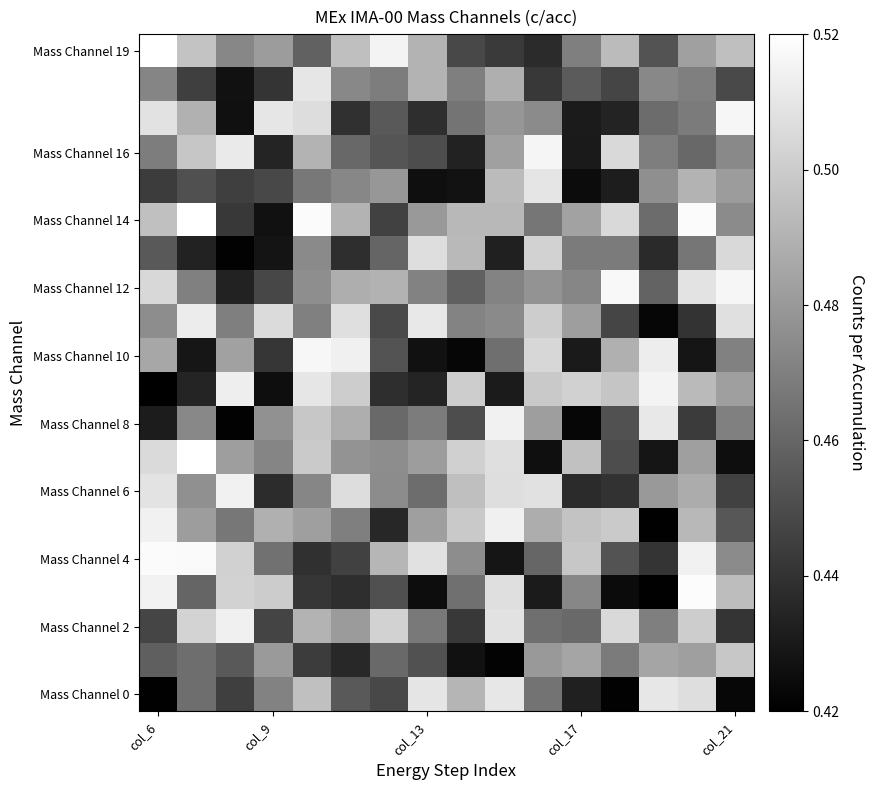

Count the number of categories in the chart.

16